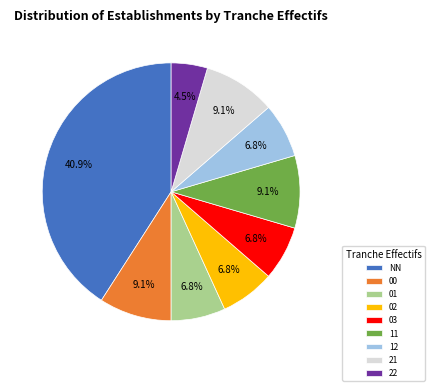

What is the total percentage of 02 and 01?

13.6%